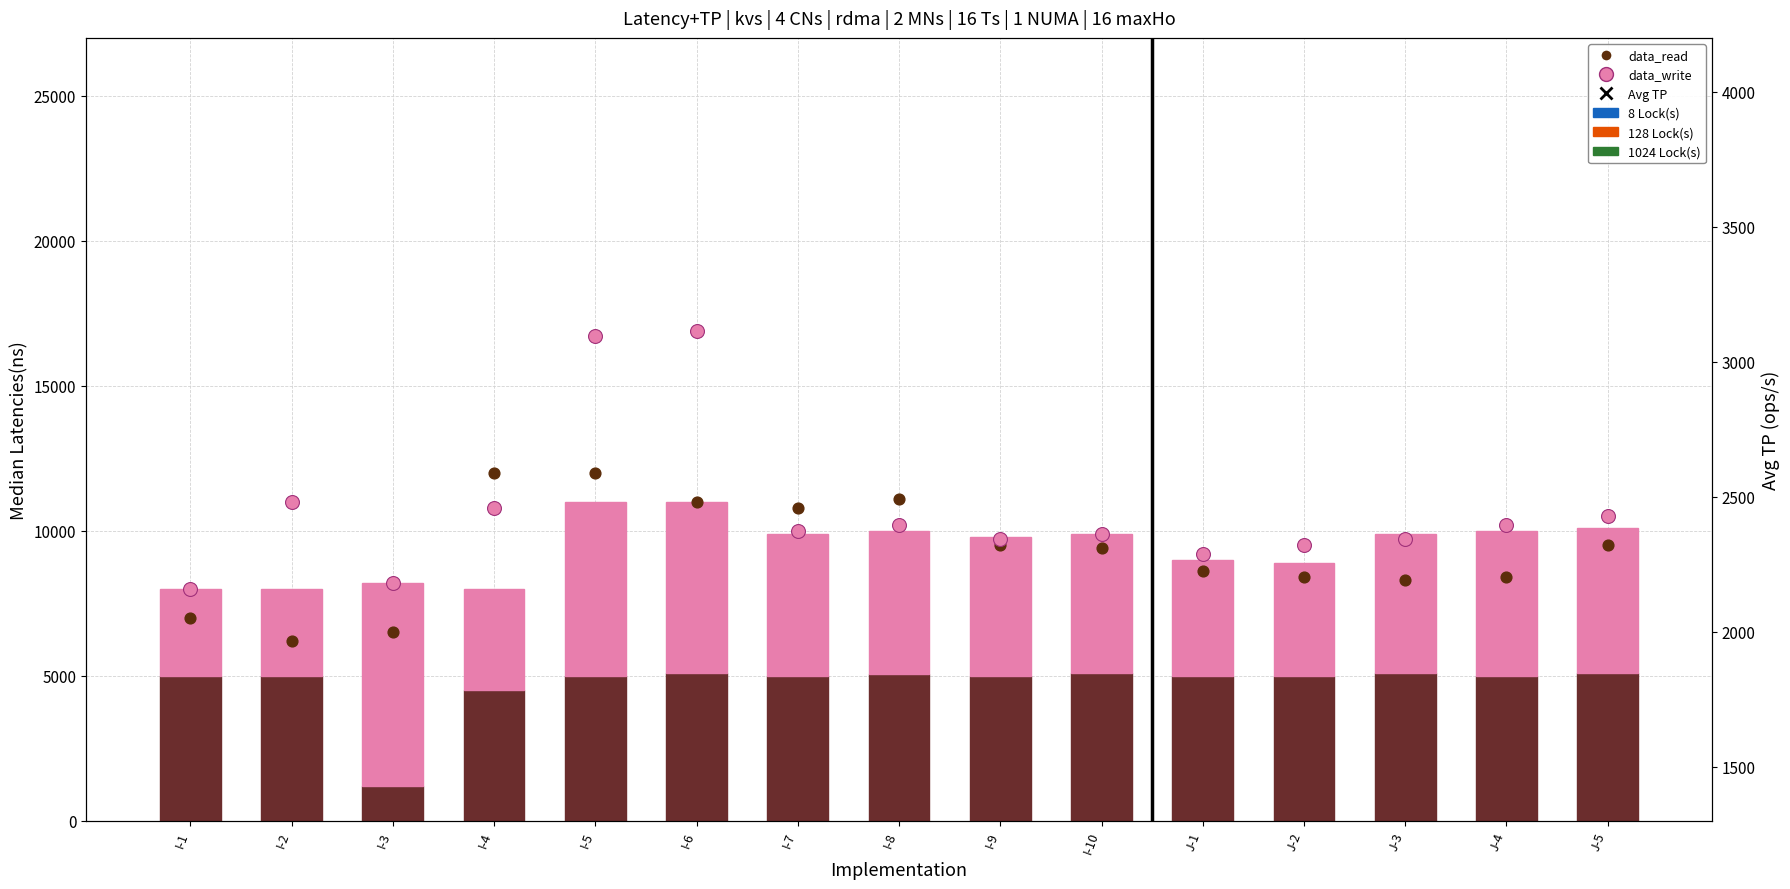

At which category is the sum across all series the highest?

I-5